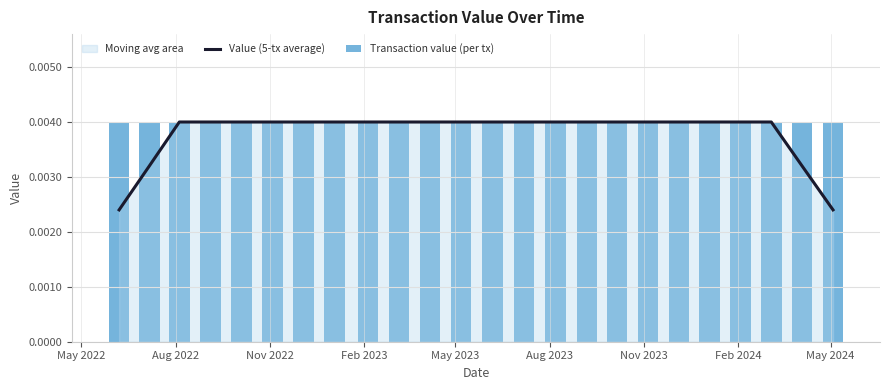

What is the label of the 20th bar from the right?

May 2023